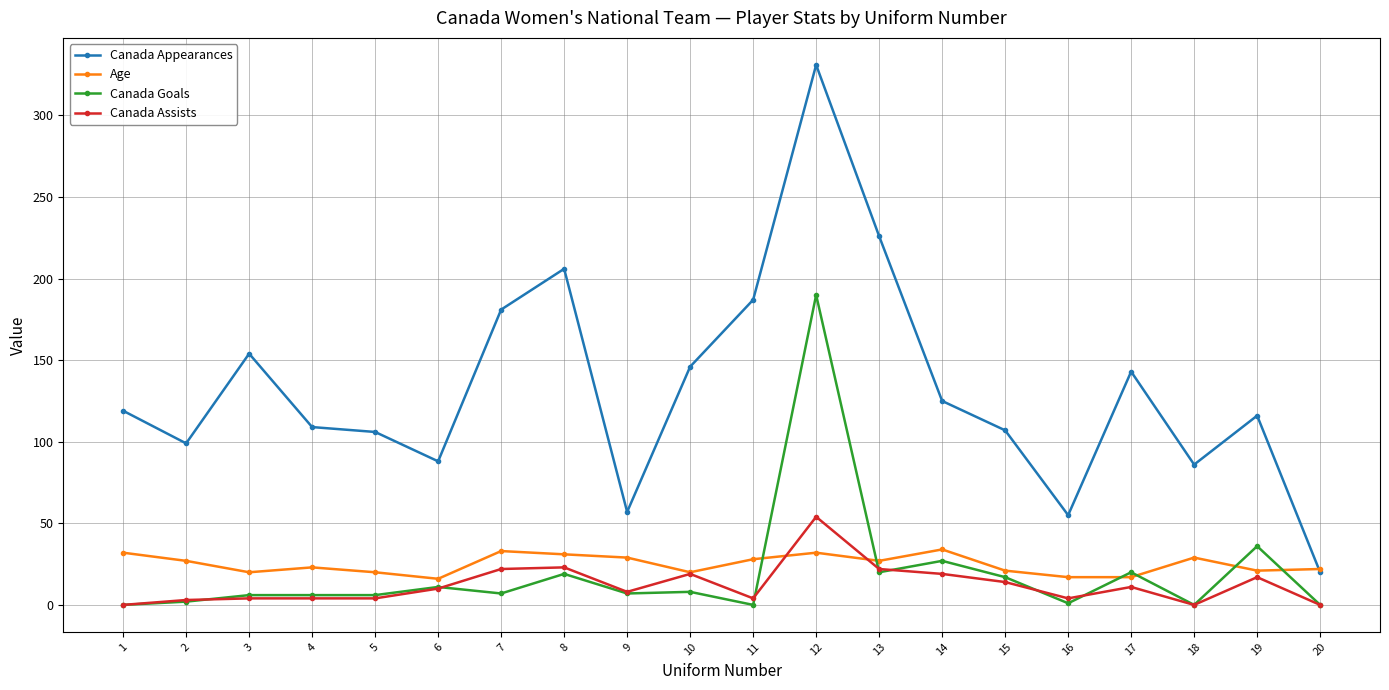

What is the value of the Canada Assists point at the 7th from the left?

22